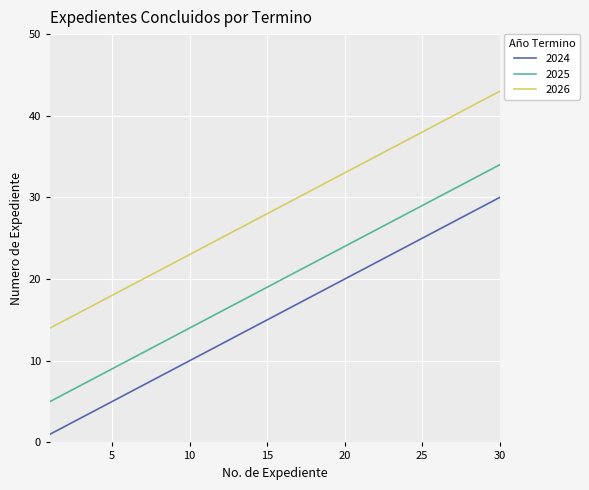

True or false: 2025 and 2026 intersect in this chart.

False